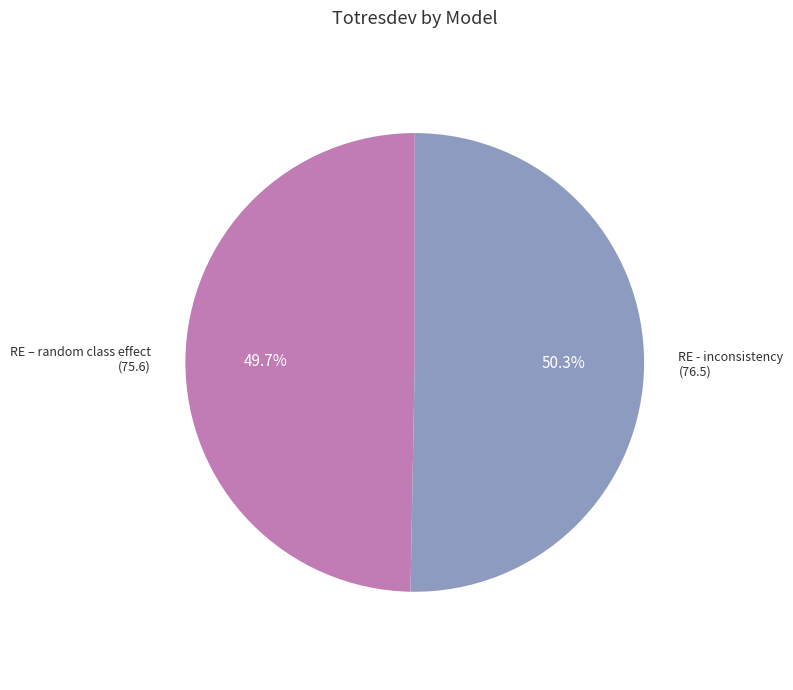

Which category has the smallest portion of the pie?

RE – random class effect